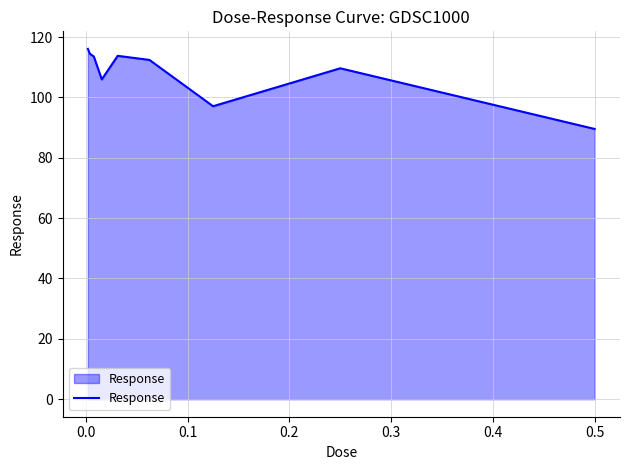

What is the minimum value shown in the chart?

89.5